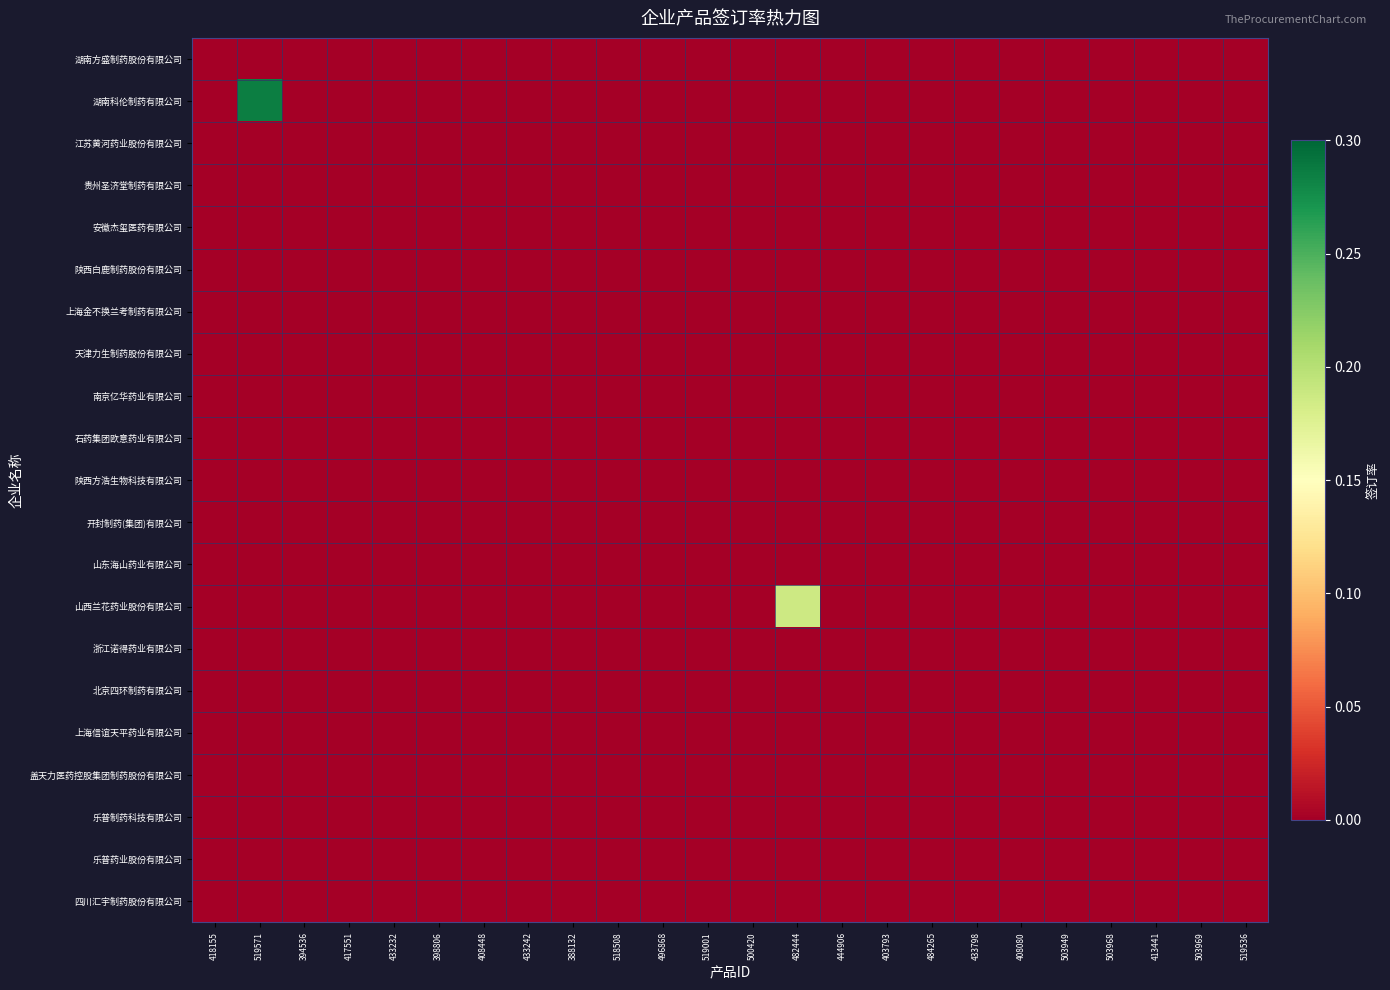

Between 503969 and 388132, which is larger?

503969